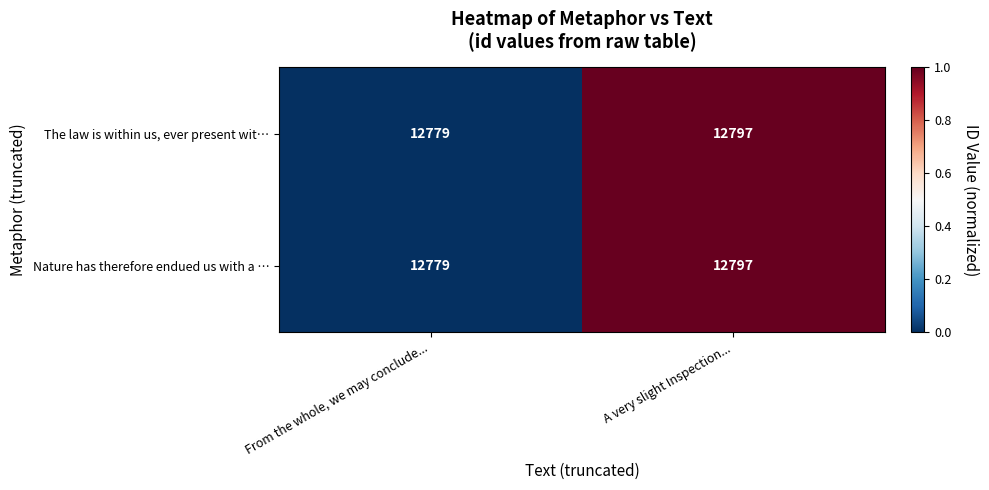

What is the total value across all series at From the whole, we may conclude...?

25558